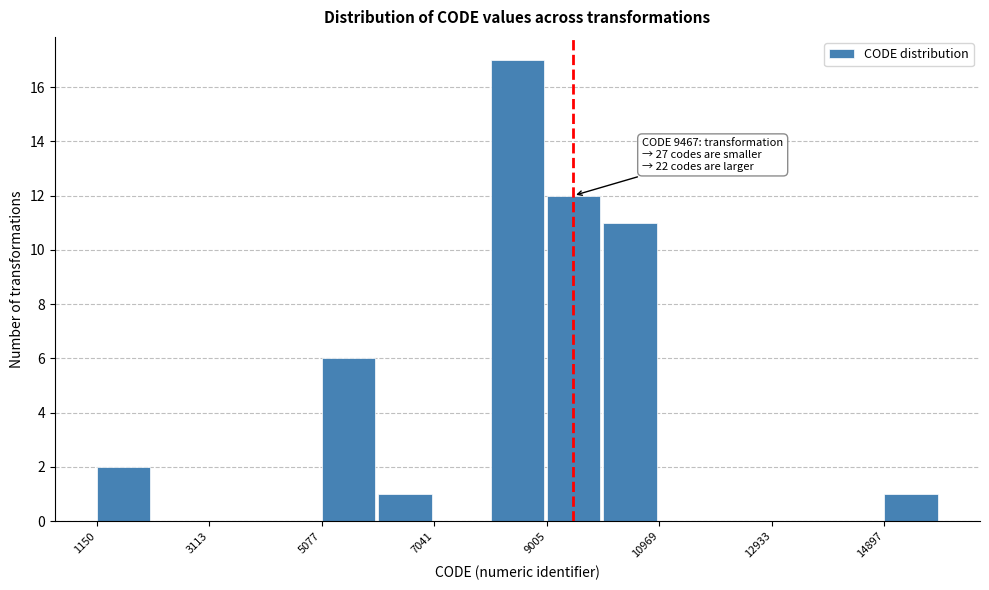

Over which range of the x-axis is the bar tallest?

8000 to 9000